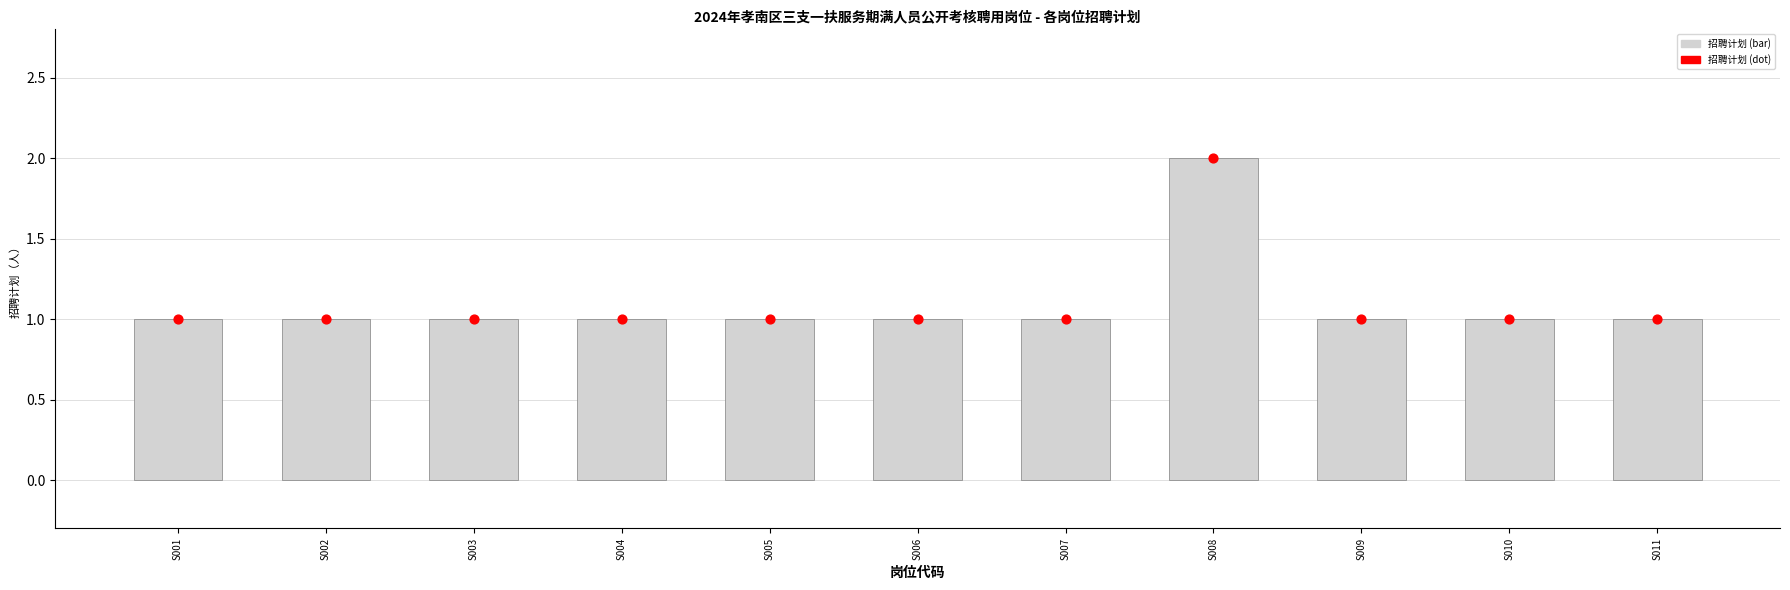

At how many categories does at least one series exceed 1?

1